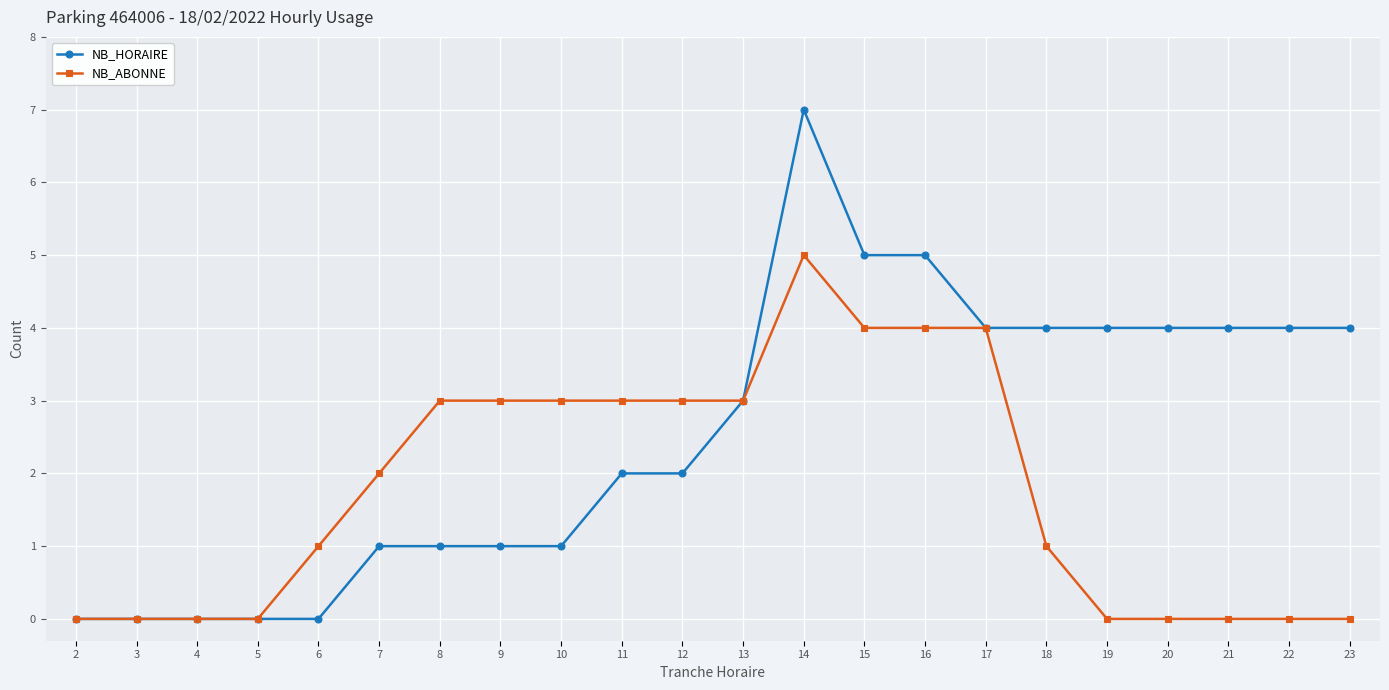

What is the average value of the NB_ABONNE series?

2